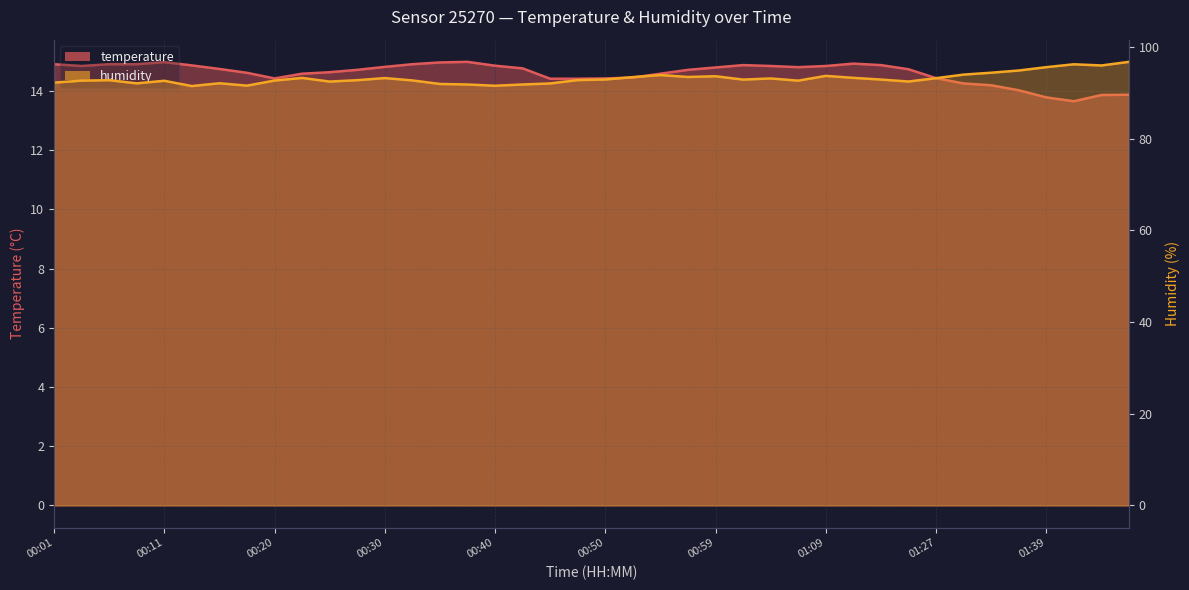

What is the highest value of the temperature series?

15.0